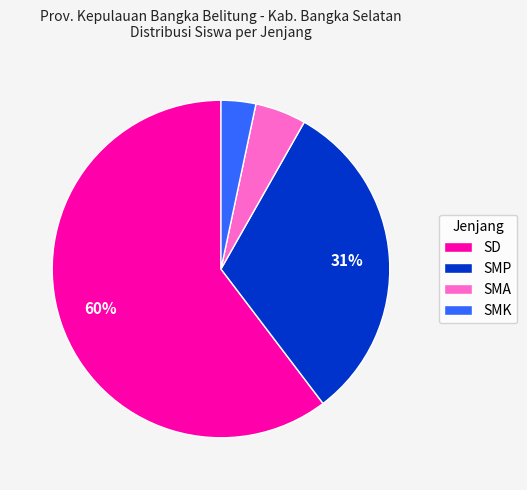

True or false: SMA accounts for 11% of the total.

False